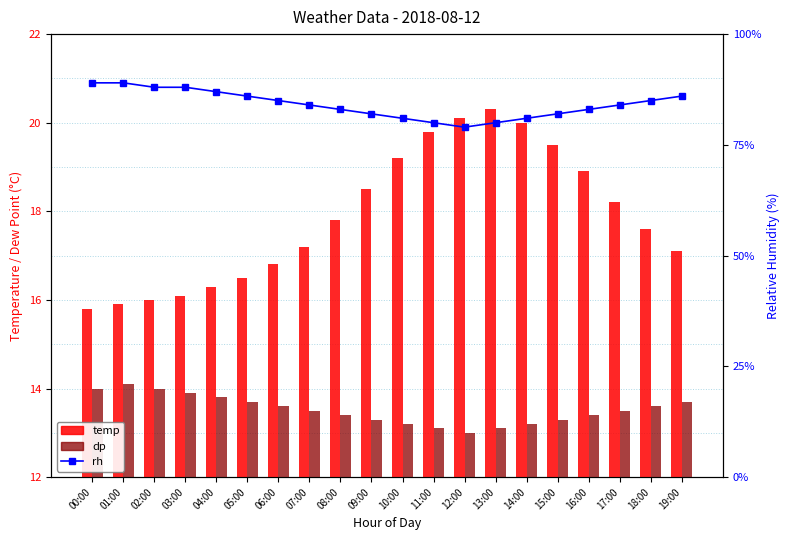

What is the label of the 13th bar from the right?

07:00